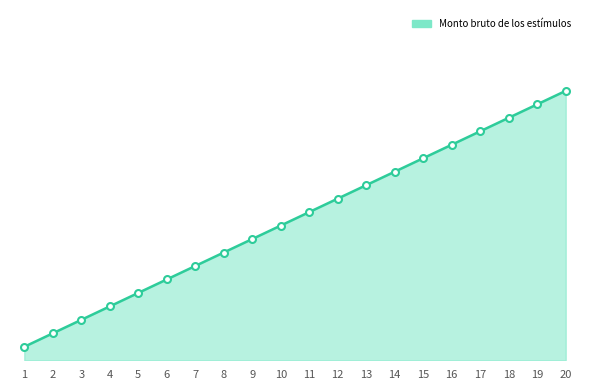

What is the value of the 17th point from the left?

17